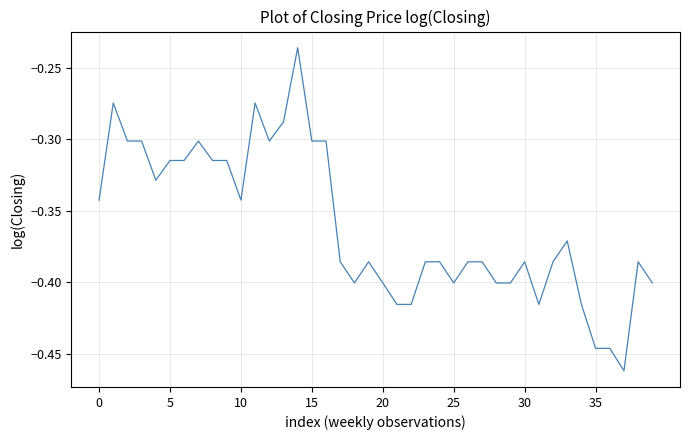

Is this an area chart (filled region under the line)?

No